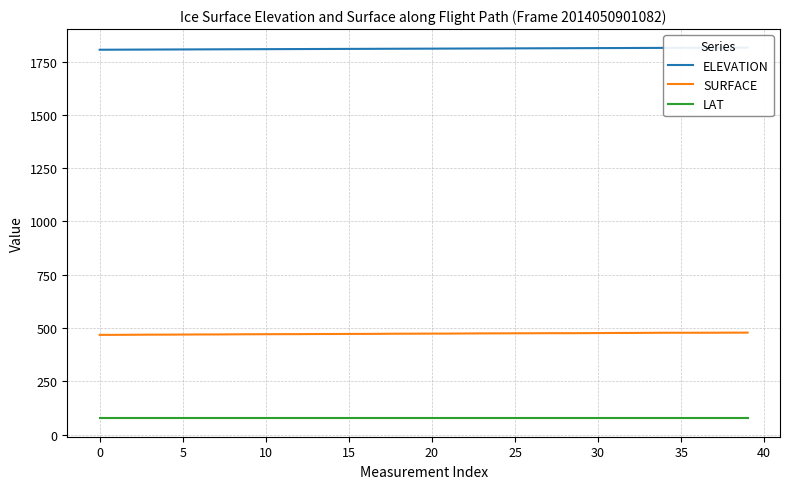

List the series in order of their peak value, lowest first.

LAT, SURFACE, ELEVATION